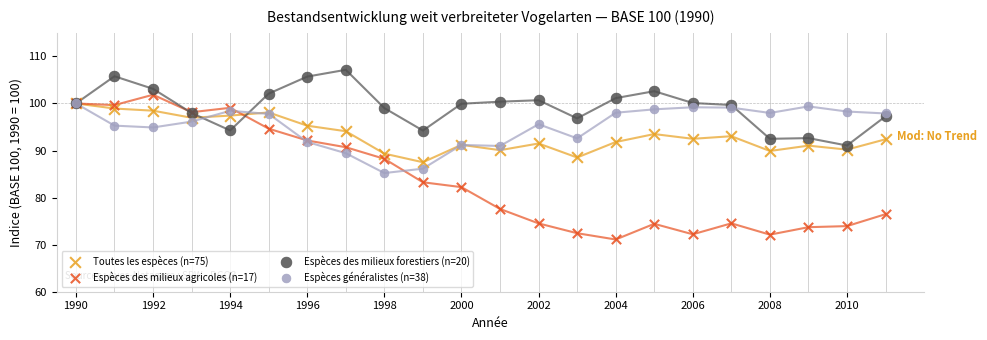

Which series contains the lowest Y value?

Espèces des milieux agricoles (n=17)